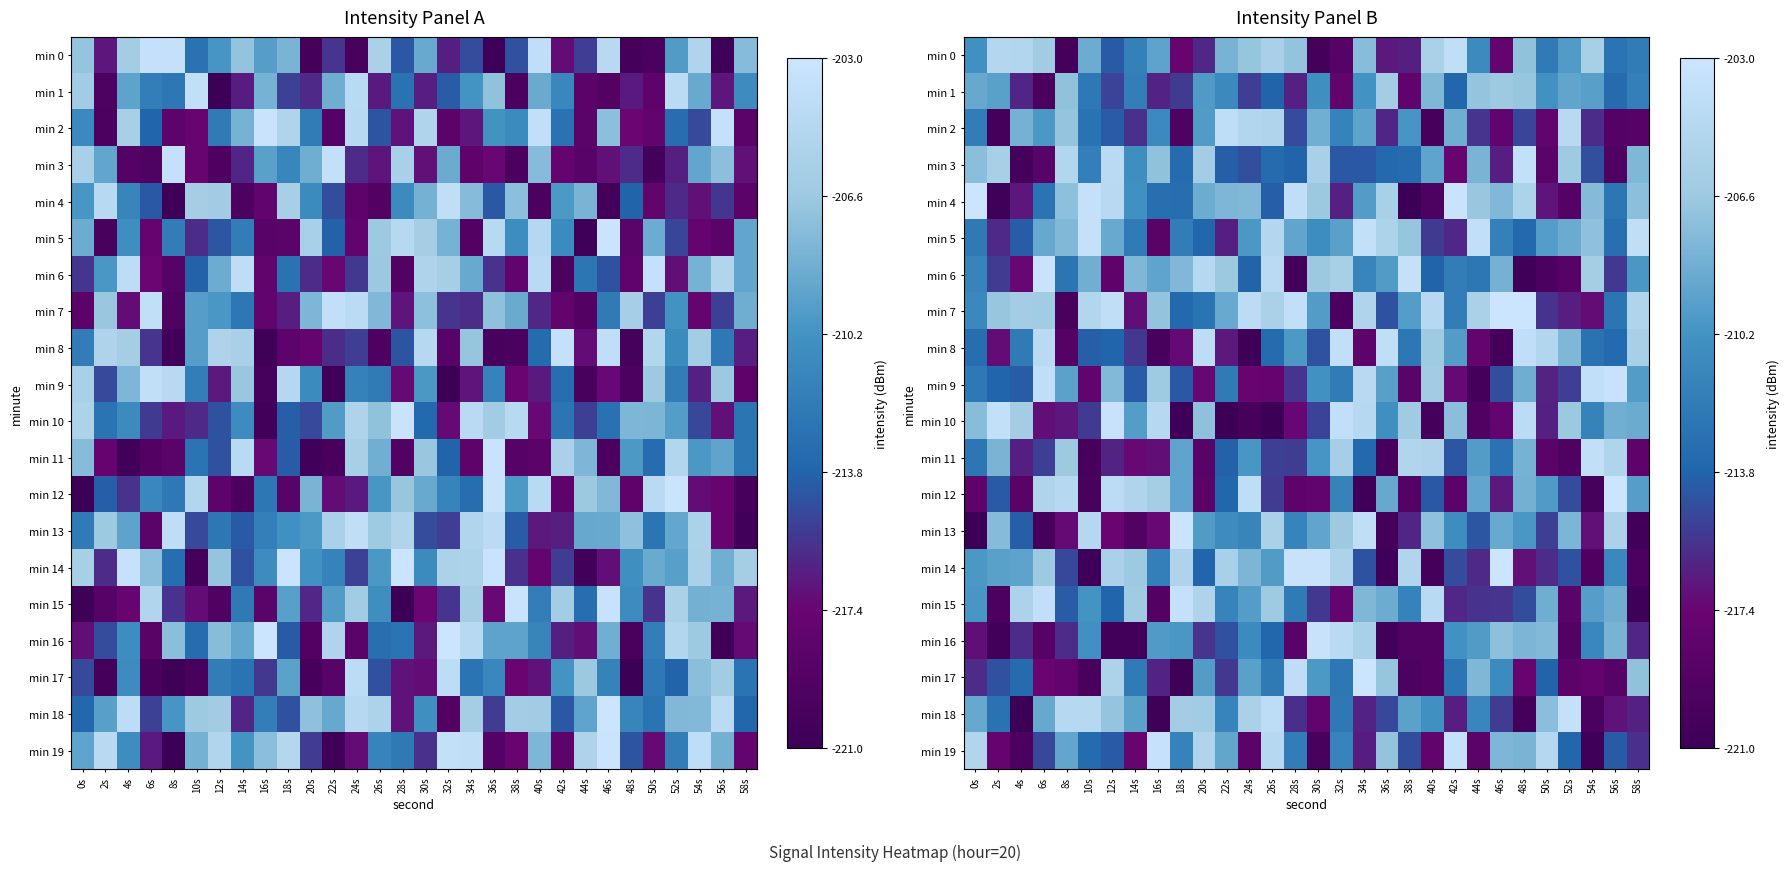

What is the difference between the min 9 values at 26s and 22s?

5.5